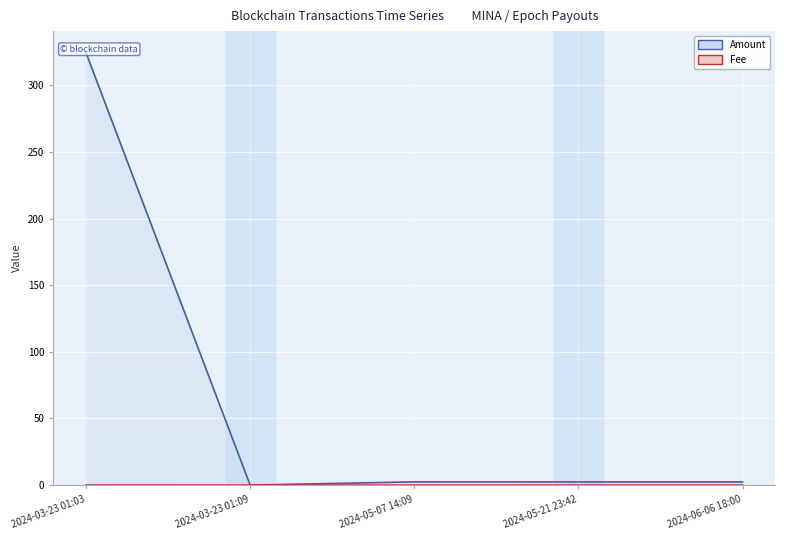

What position from the left is 2024-03-23 01:03?

1